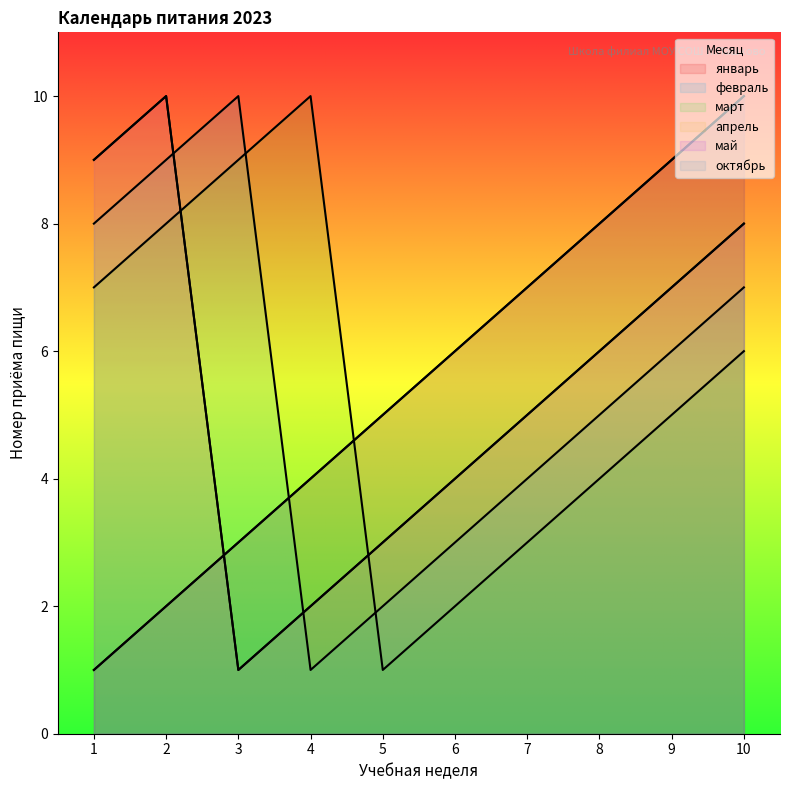

Between 8 and 5, which is larger?

8